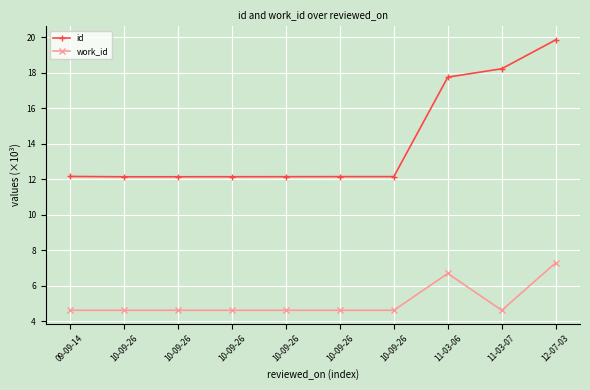

What is the total value across all series at 11-03-06?

24.4